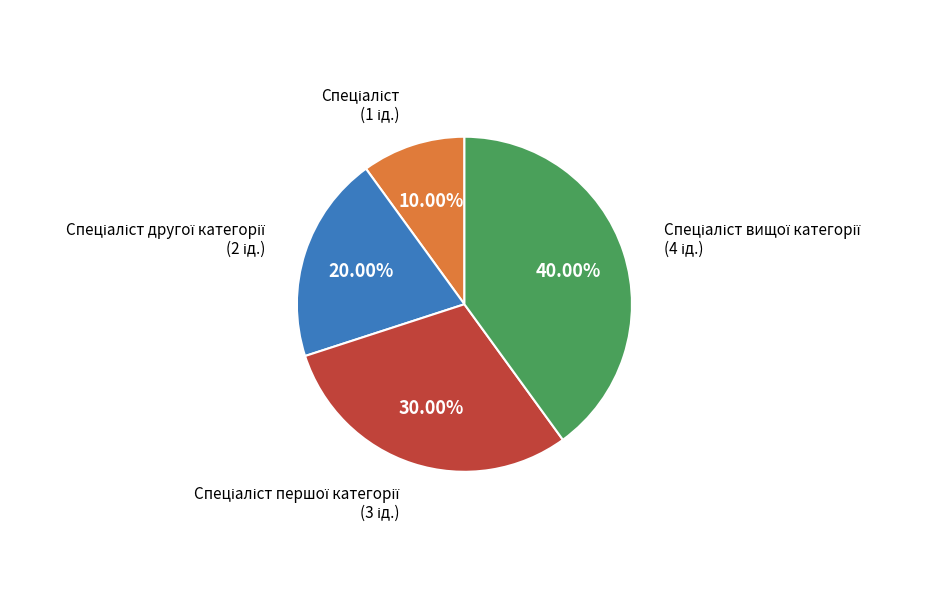

Is there a majority slice in this chart?

No